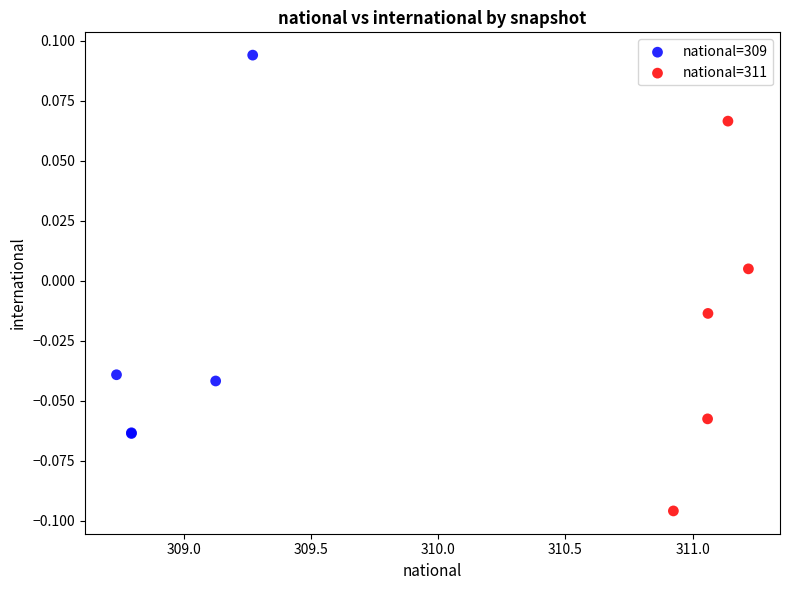

Which series contains the lowest Y value?

national=311